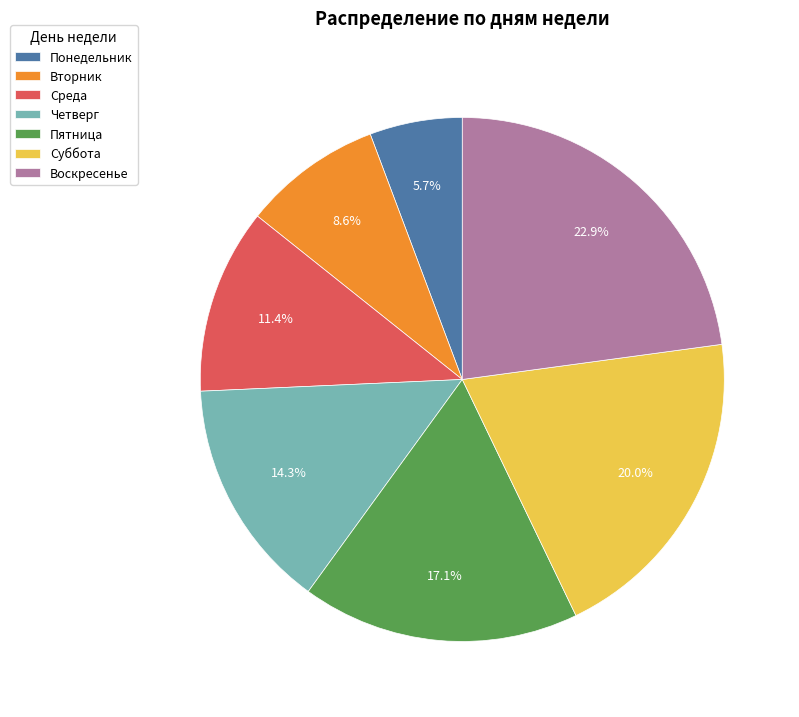

Does Понедельник account for over 50% of the chart?

No